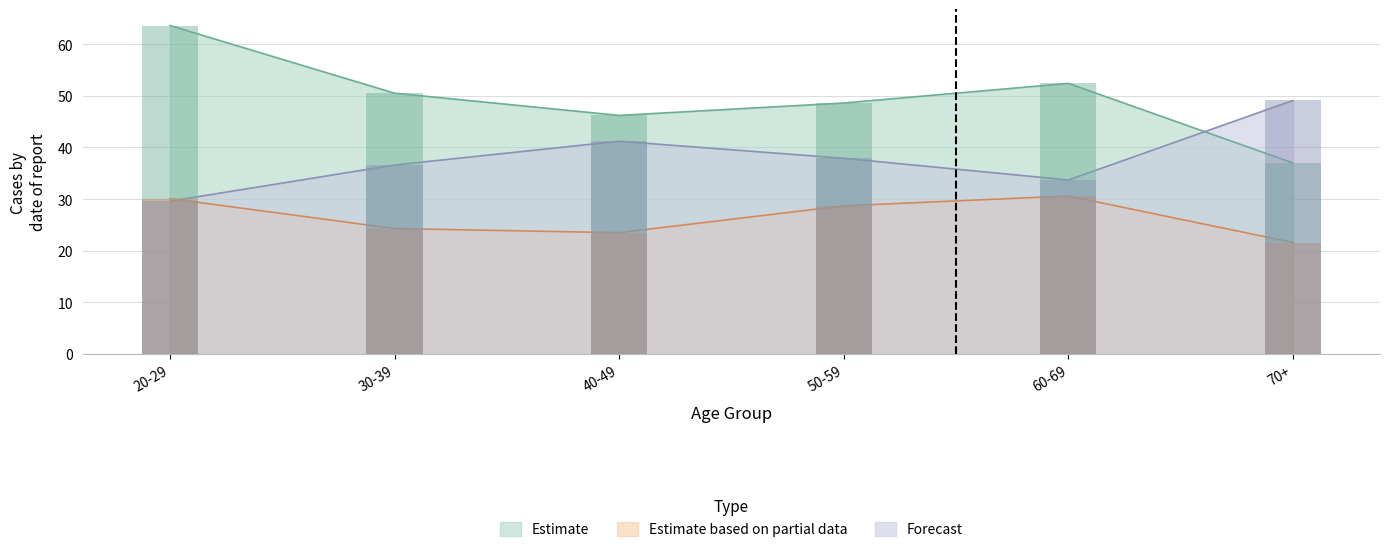

Is the value of Forecast at 20-29 greater than the value of Estimate at 20-29?

No